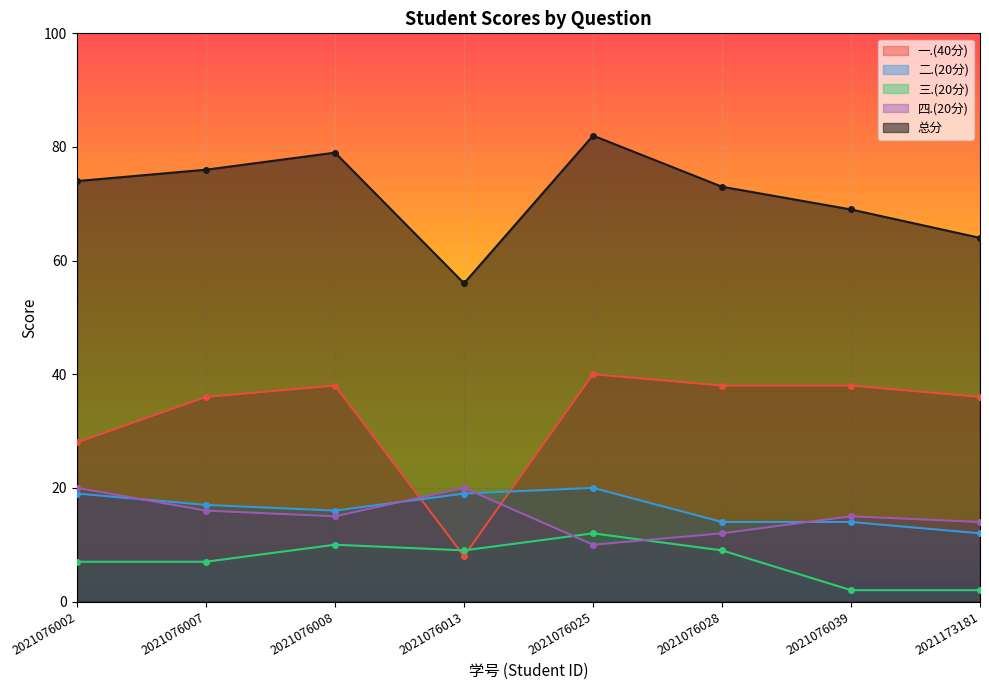

What is the total value across all series at 2021076028?

146